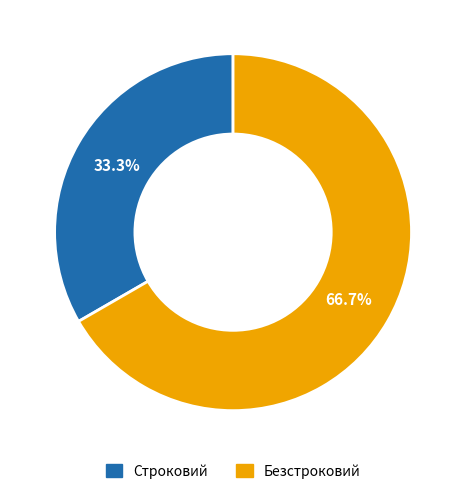

To the nearest percent, what percentage of the pie is Безстроковий?

67%